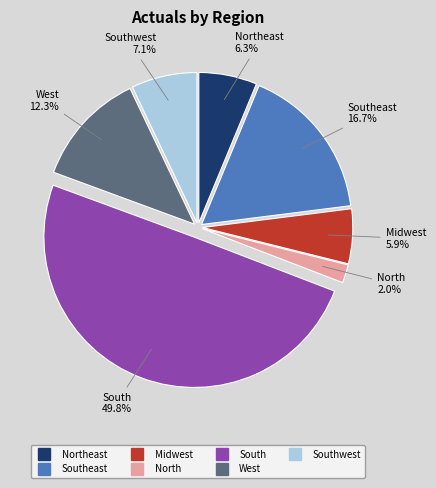

Rank the categories by value from highest to lowest.

South, Southeast, West, Southwest, Northeast, Midwest, North